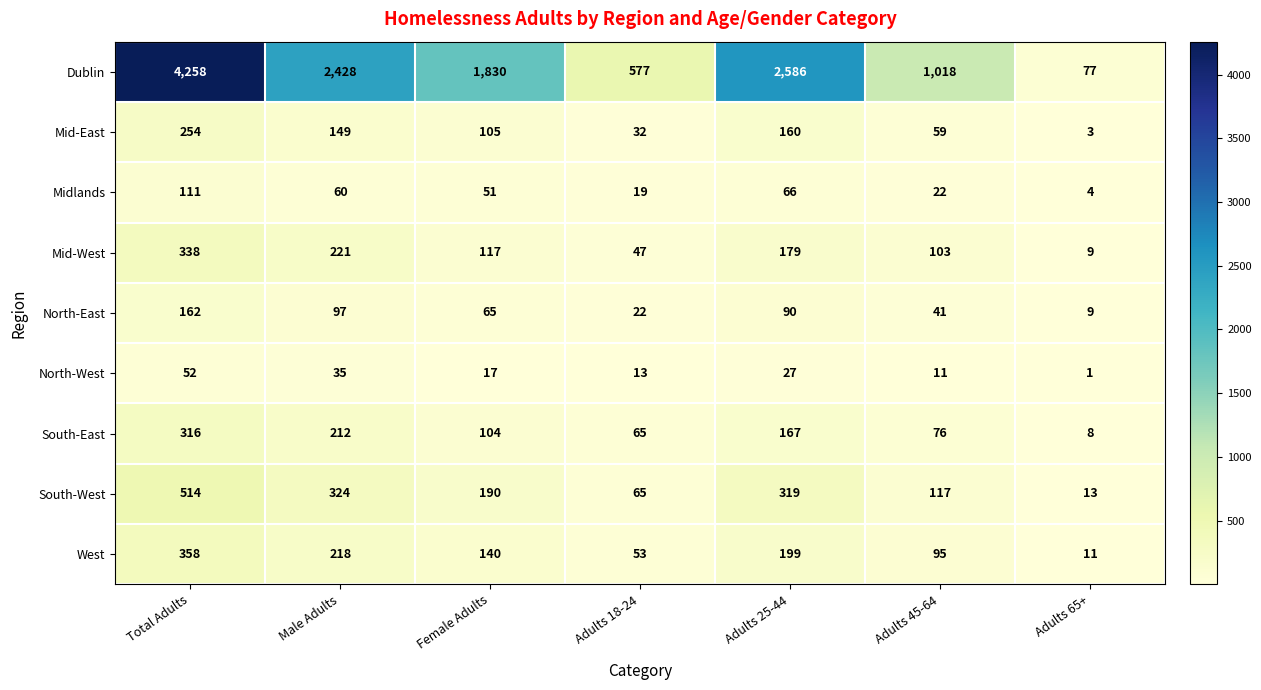

Which series has the widest spread of values?

Dublin